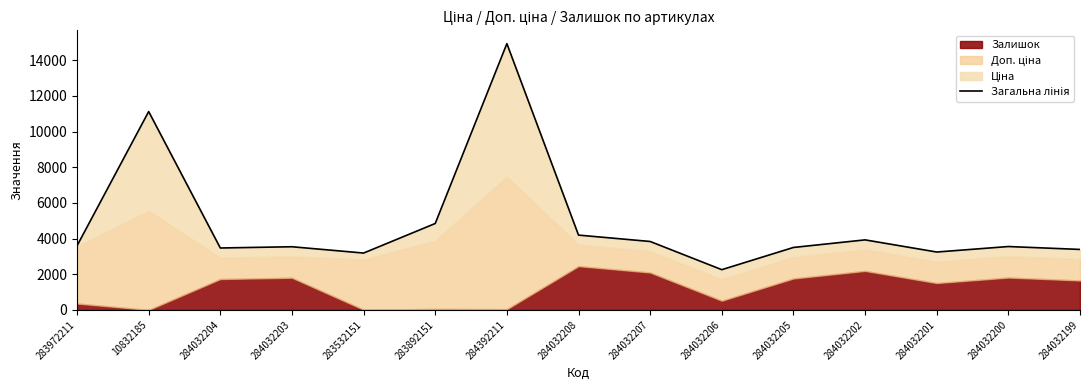

What is the sum of the values at 283532151 and 284032200?

6743.8